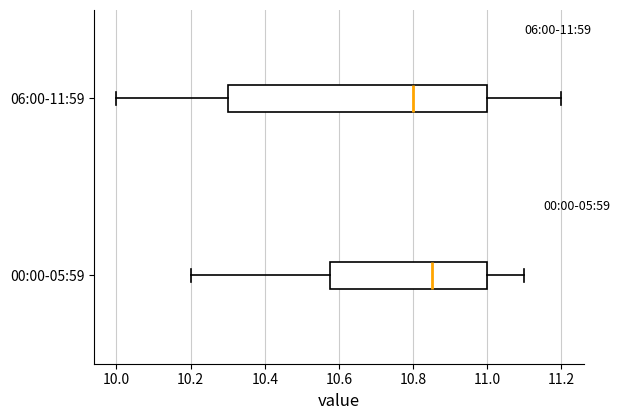

Comparing the boxes themselves (not the whiskers), which one is the widest?

06:00-11:59